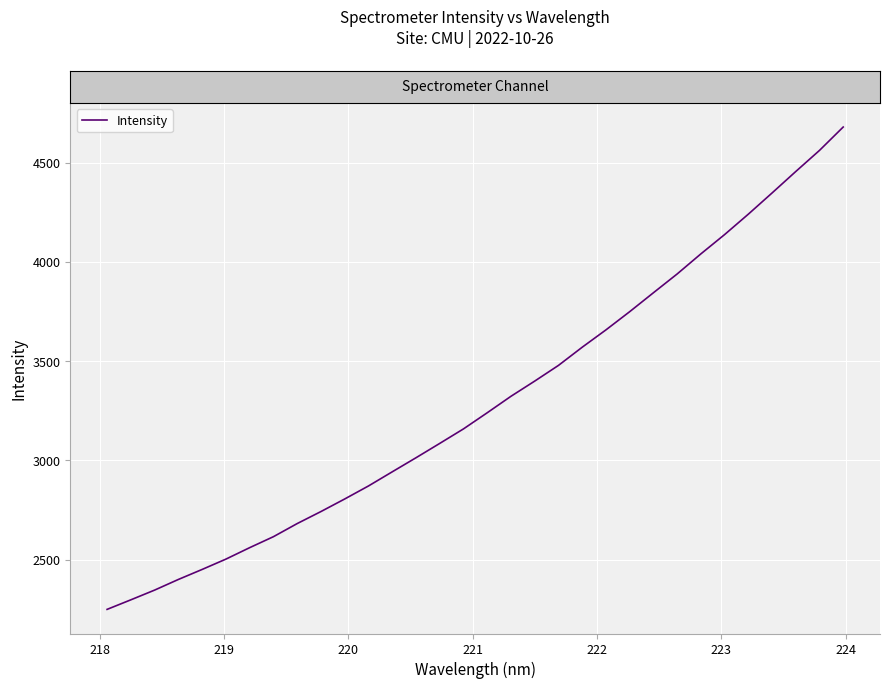

What is the greatest value displayed?

4678.8